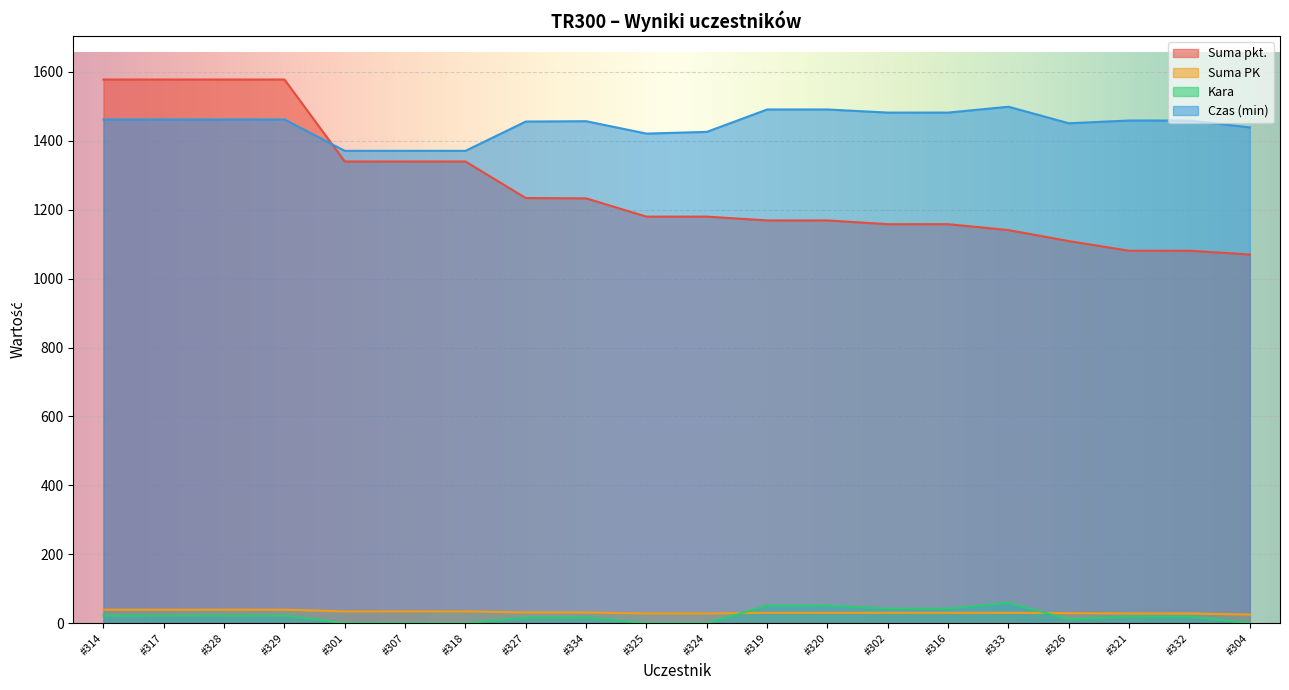

What position from the right is #332?

2